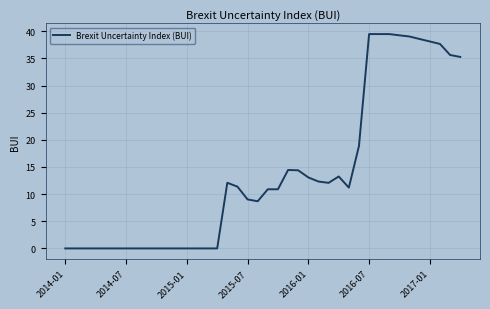

What is the maximum value shown in the chart?

39.5